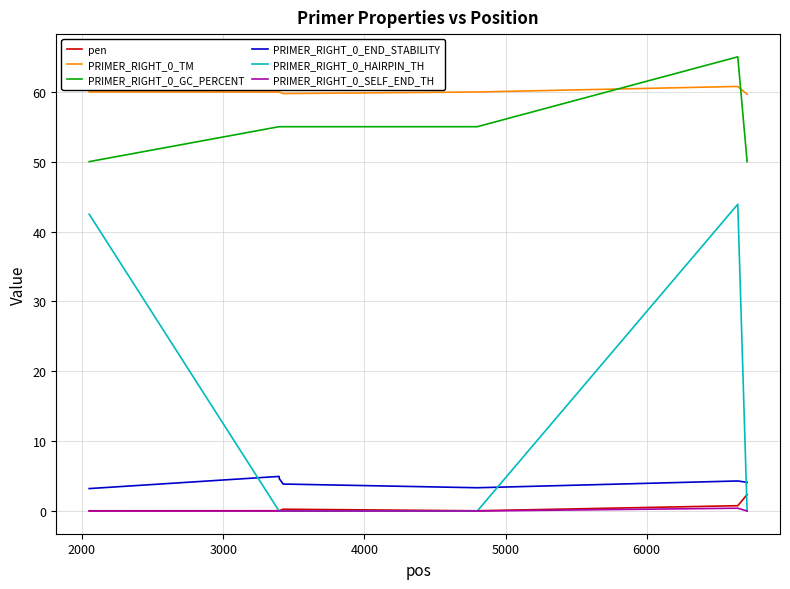

What is the maximum value for PRIMER_RIGHT_0_TM?

60.8